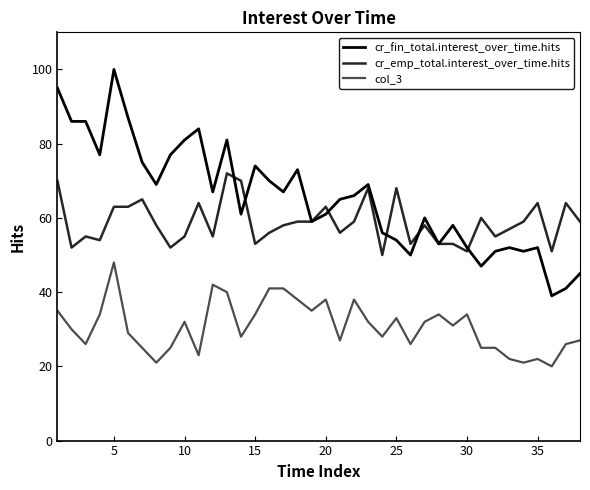

How many lines are shown in the chart?

3